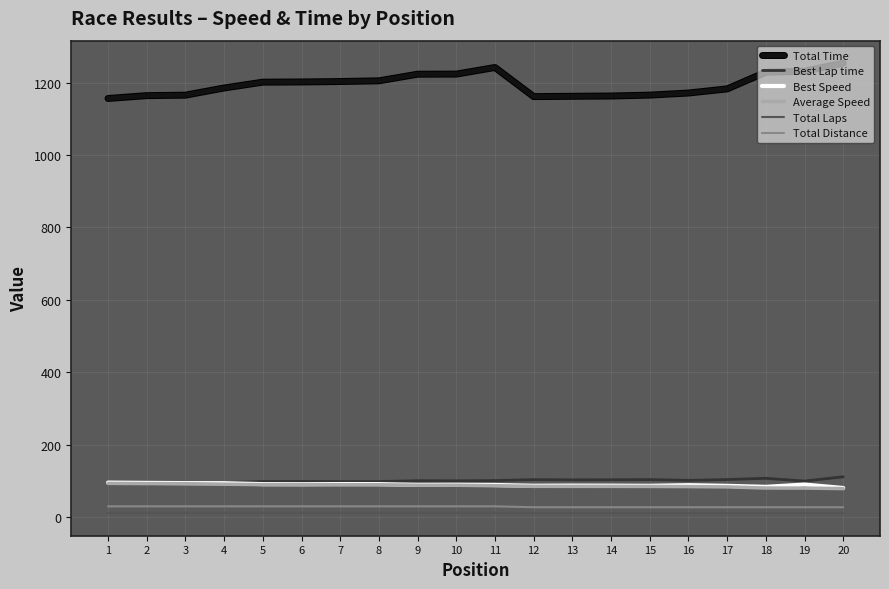

What is the lowest value of the Total Distance series?

27.5